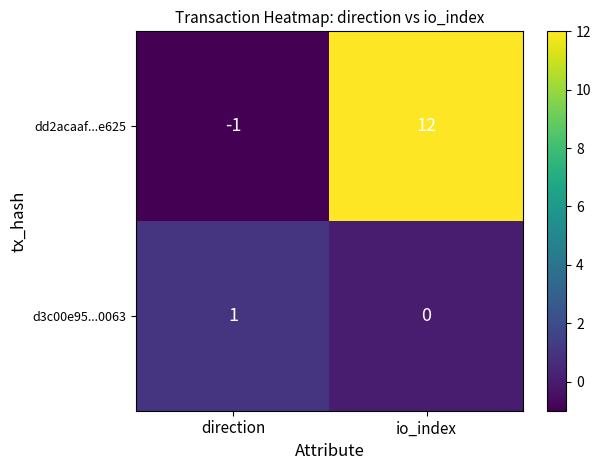

What is the sum of all dd2acaaf...e625 values?

11